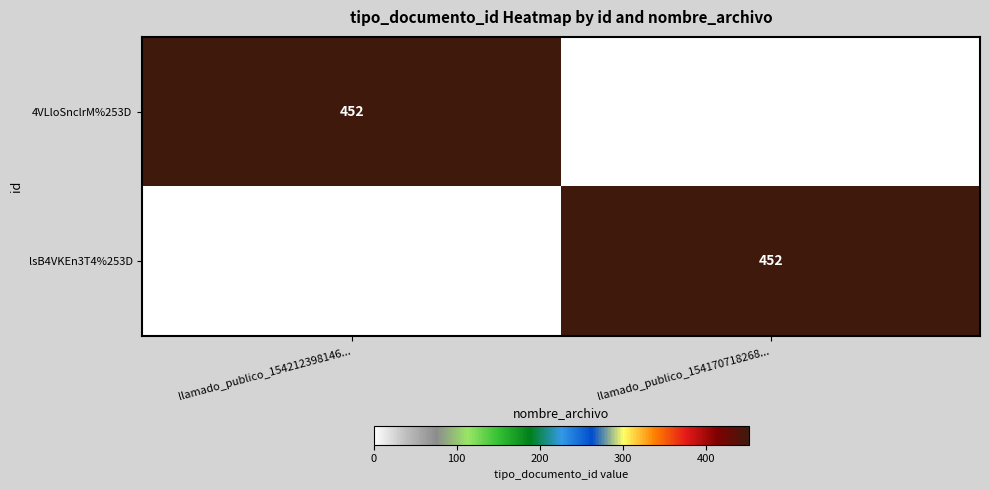

The value of lsB4VKEn3T4%253D at llamado_publico_154170718268... is 694. True or false?

False